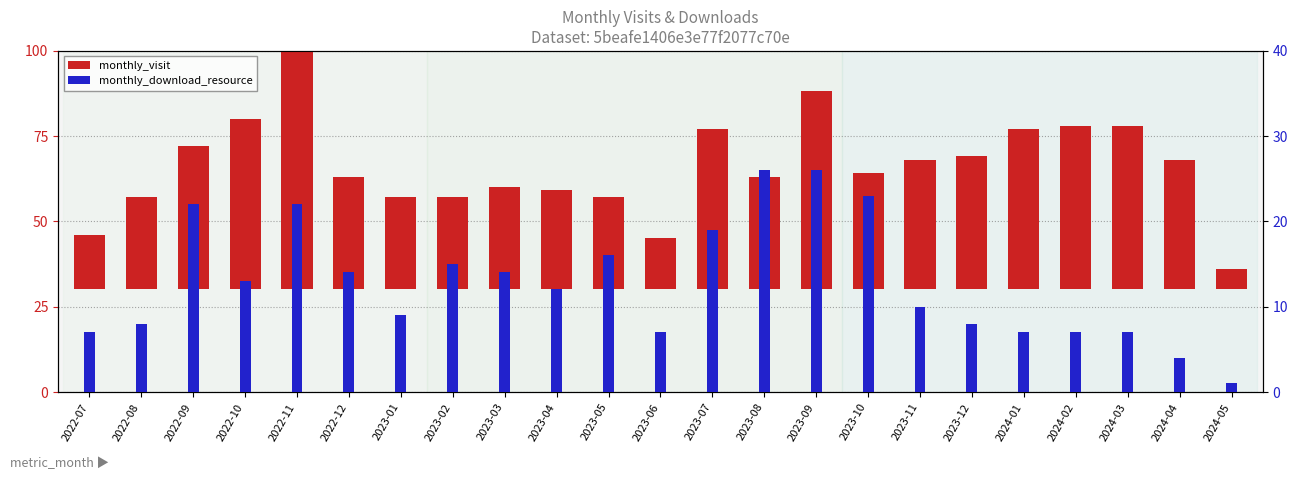

At which label does monthly_download_resource reach its minimum?

2024-05